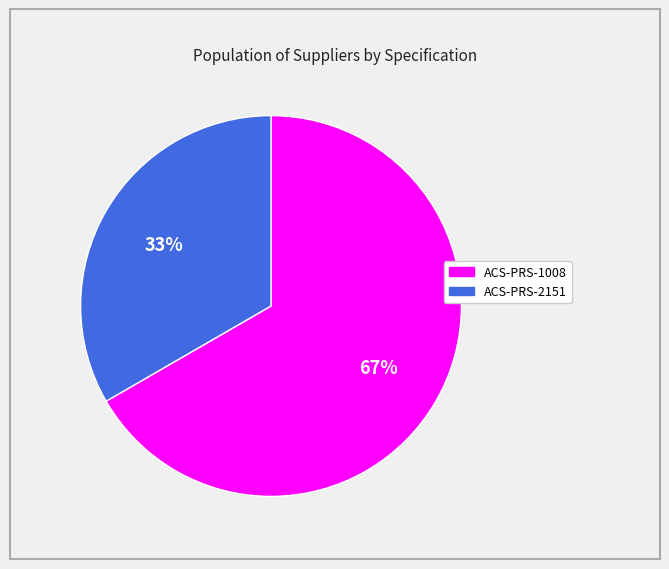

Do ACS-PRS-1008 and ACS-PRS-2151 together represent more than half of the pie?

Yes